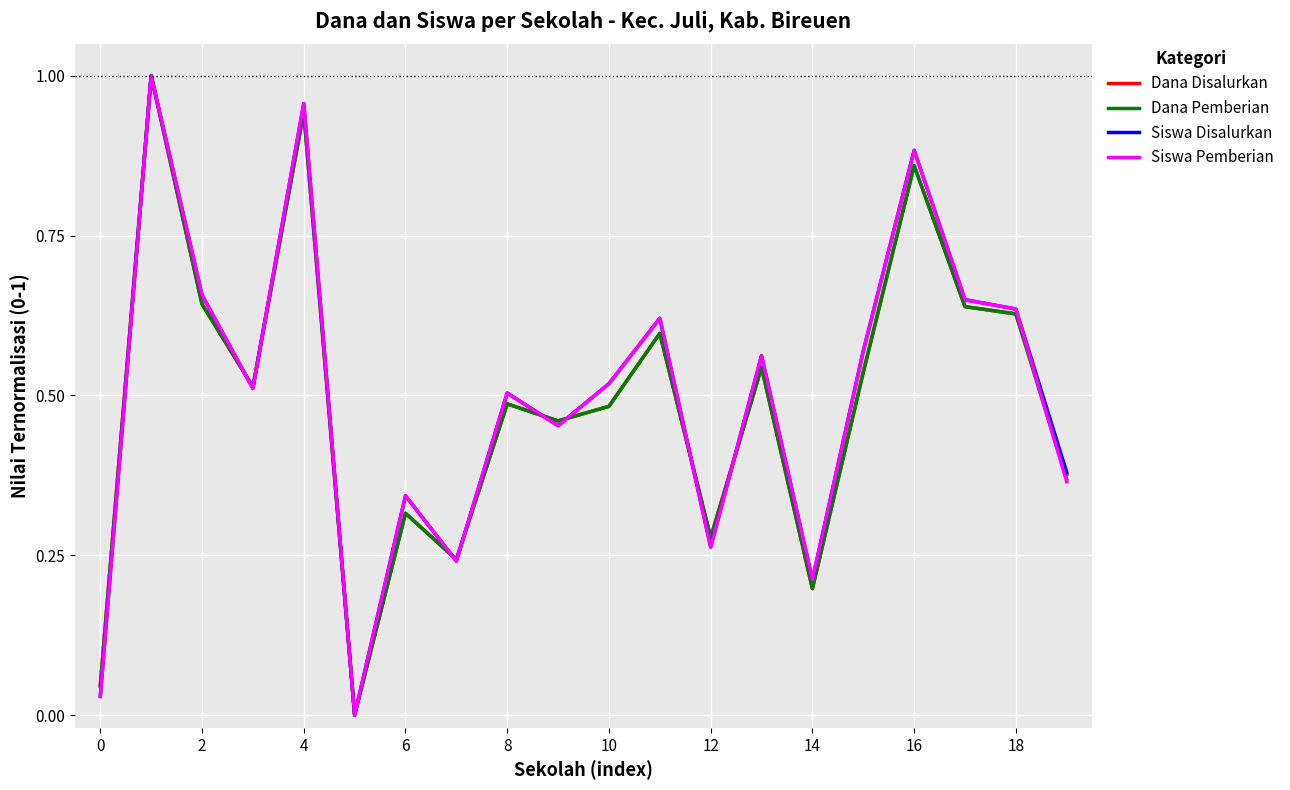

Does the chart display data point markers on the line(s)?

No